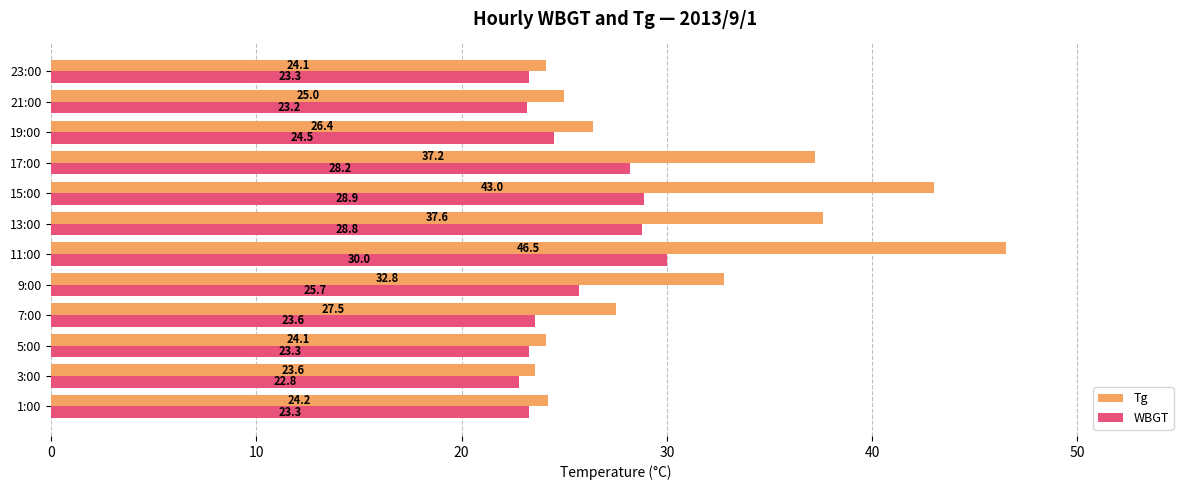

Between 7:00 and 15:00, which series saw the biggest shift?

Tg